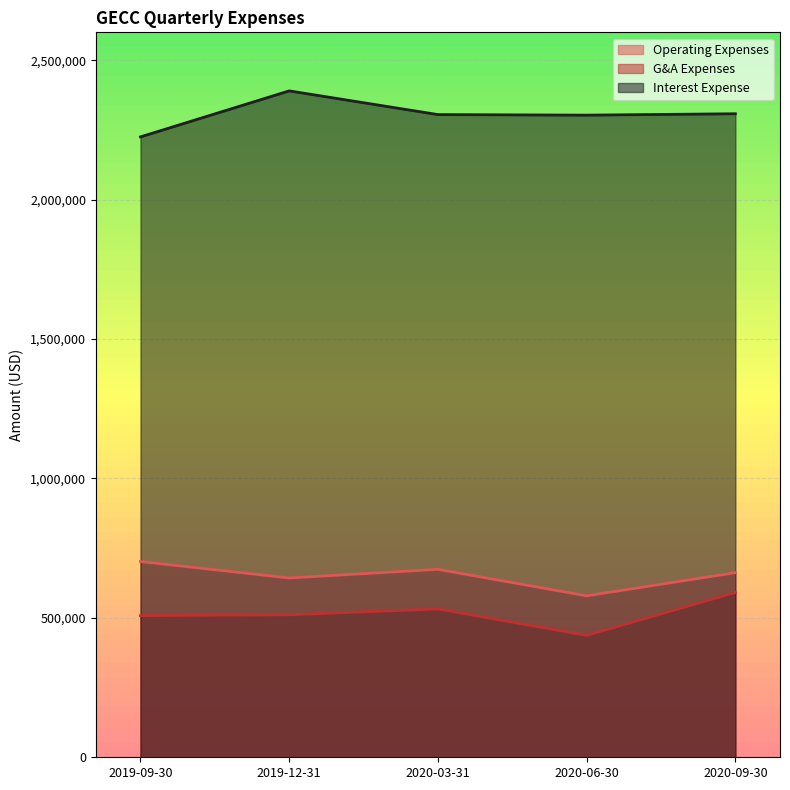

True or false: operatingExpenses has a value of 702000 at 2019-09-30.

True